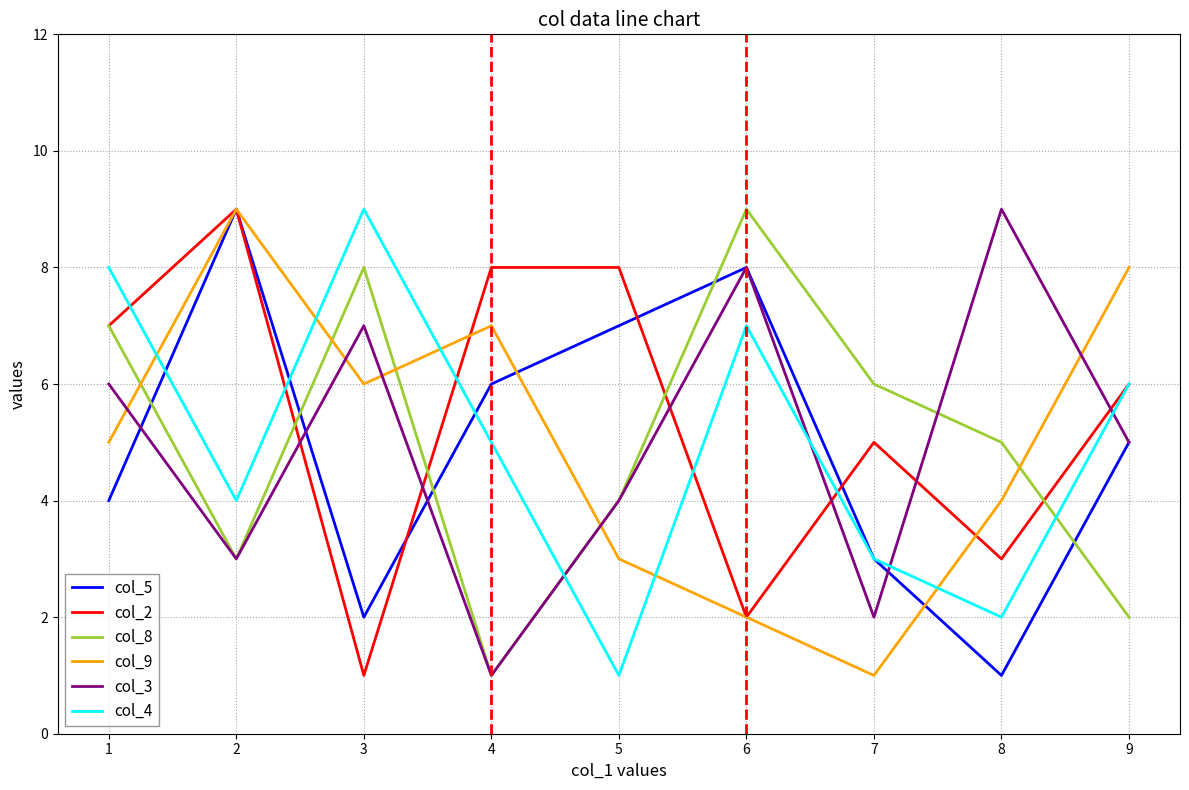

The col_3 series shows 9 at 1. True or false?

False